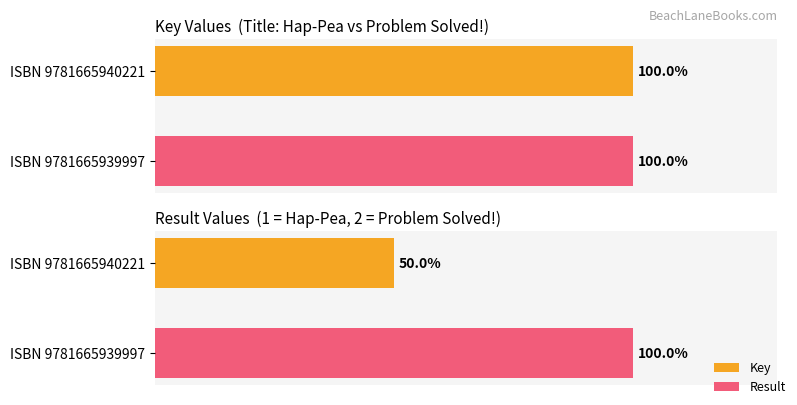

What is the maximum value shown in the chart?

100.0